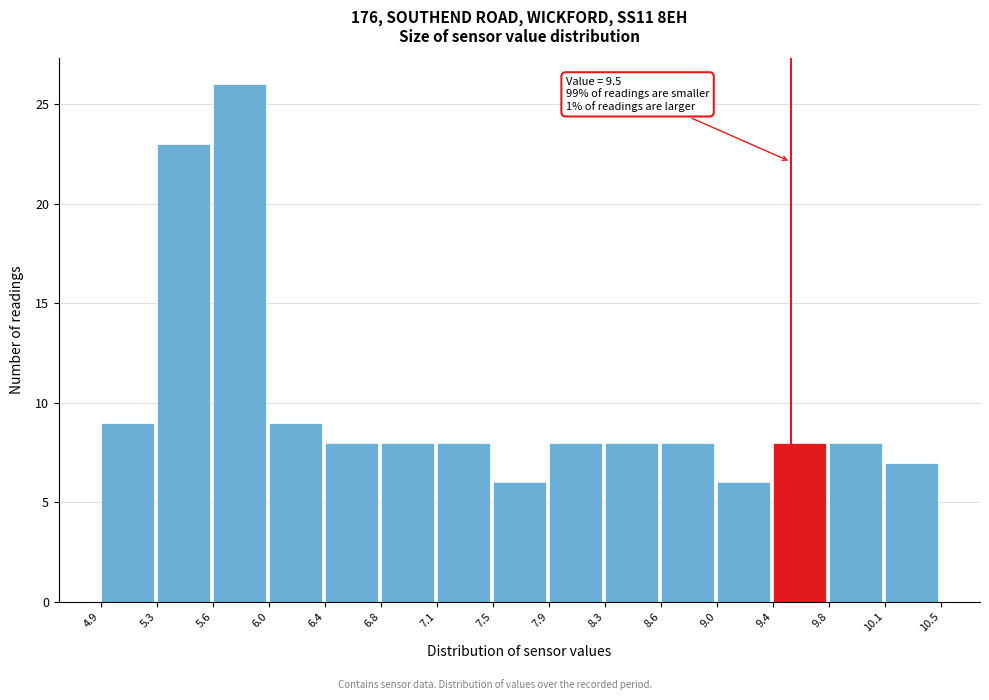

Over which range of the x-axis is the bar tallest?

5.6 to 6.0